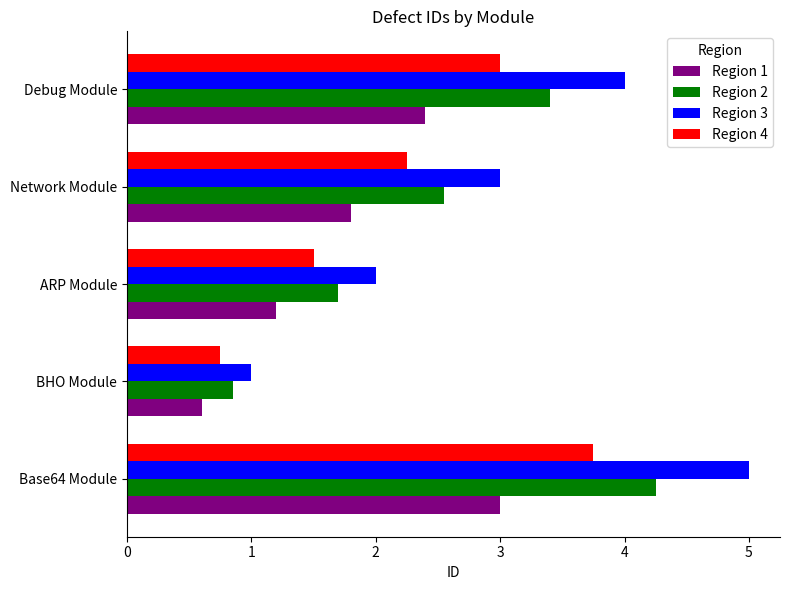

What is the difference between the maximum and minimum values in the Region 4 series?

3.0